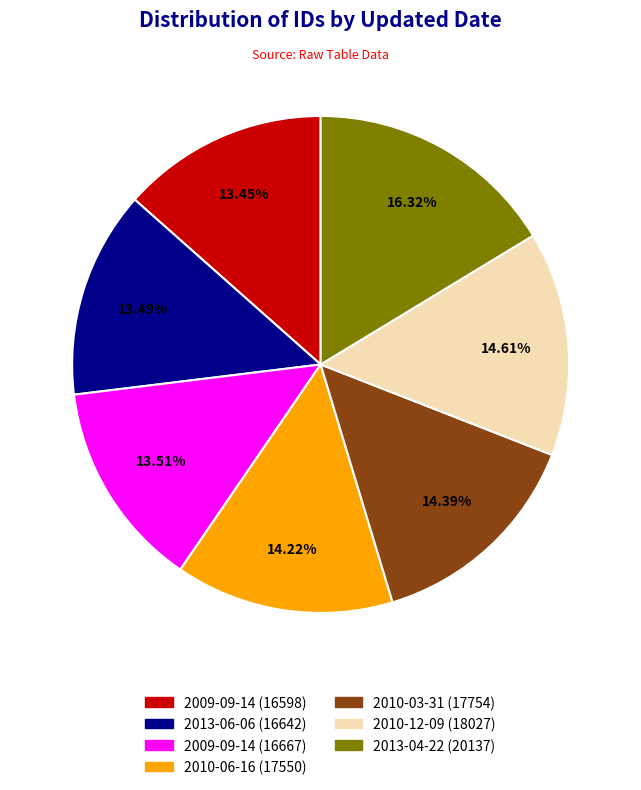

Does any single category account for the majority?

No